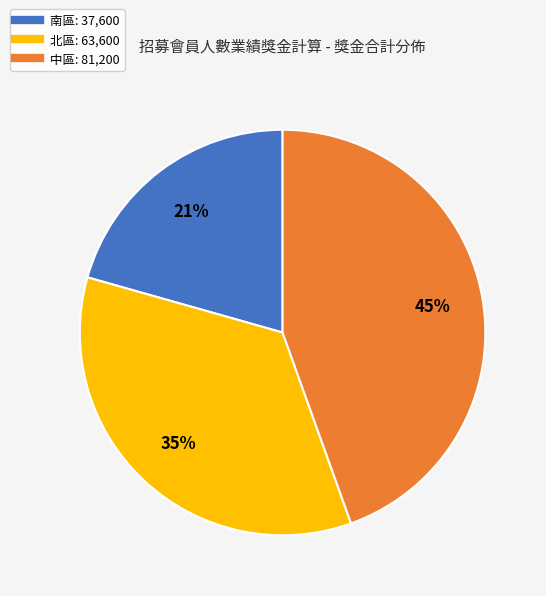

Does any single category account for the majority?

No